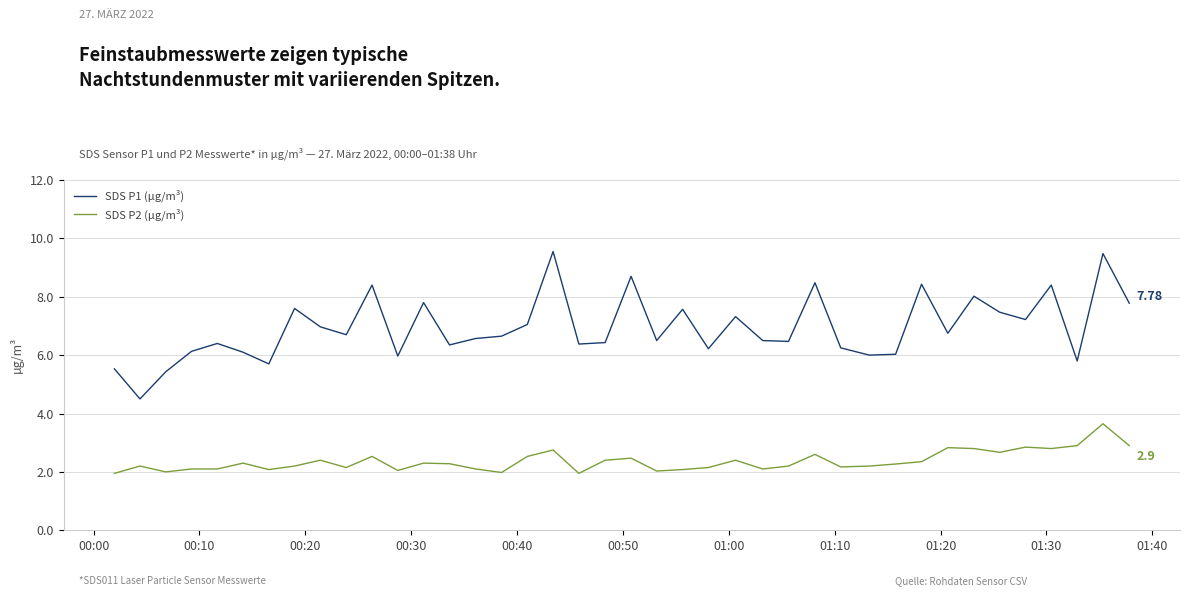

Which series has the widest spread of values?

SDS P1 (µg/m³)